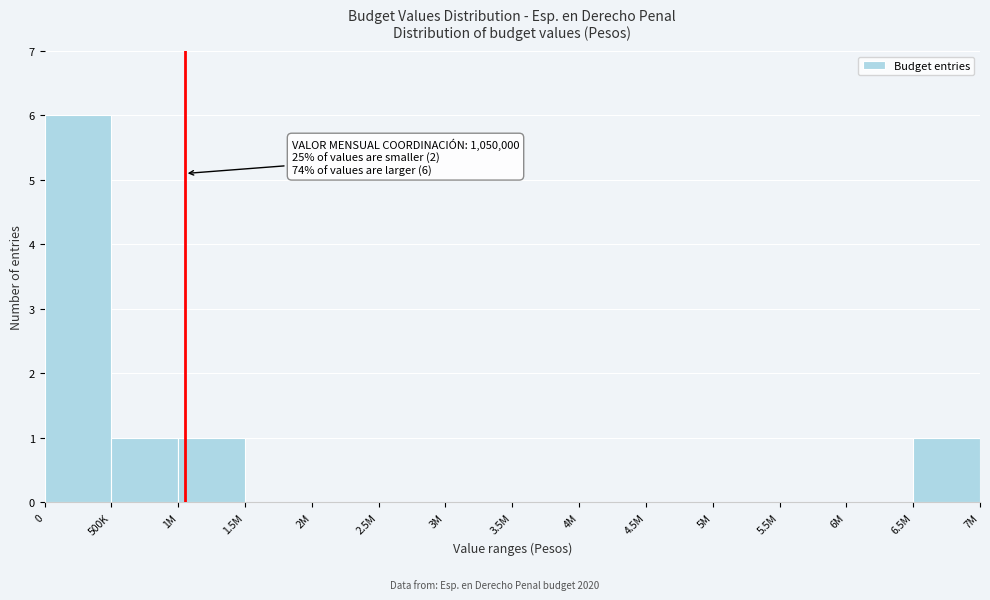

Reading left to right, list all the values displayed in this chart.

0=6	500K=1	1M=1	1.5M=0	2M=0	2.5M=0	3M=0	3.5M=0	4M=0	4.5M=0	5M=0	5.5M=0	6M=0	6.5M=1